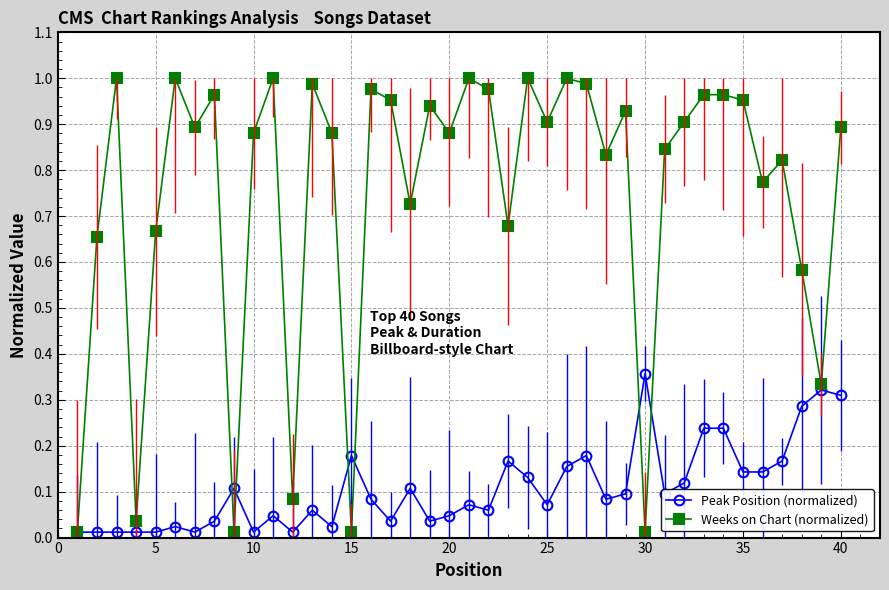

Rank the series by their maximum value, from highest to lowest.

Weeks on Chart (normalized), Peak Position (normalized)